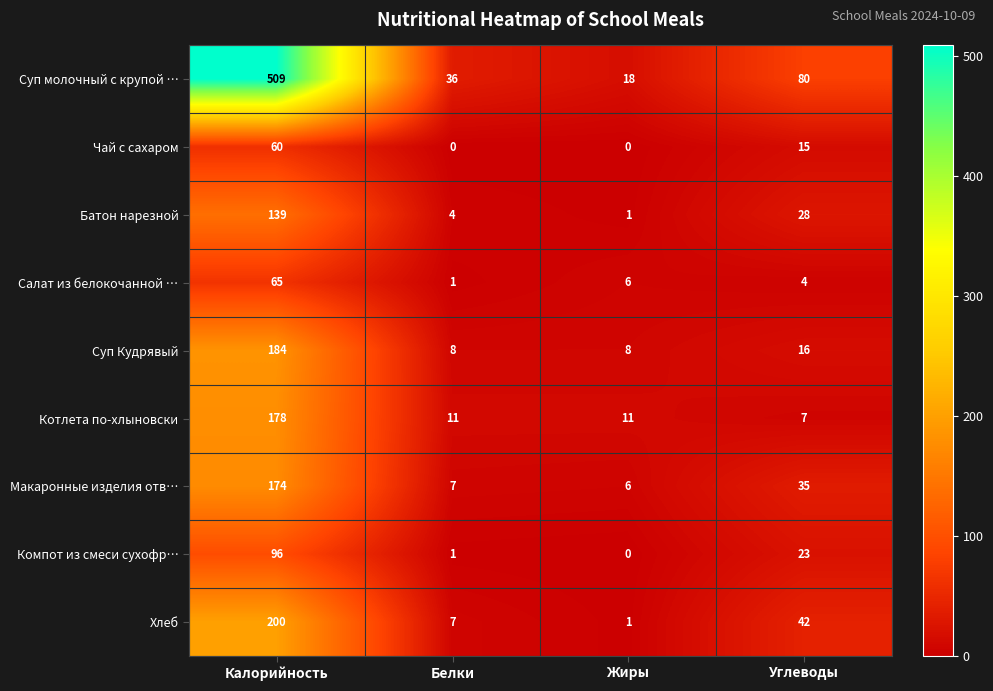

What is the sum of the Батон нарезной values at Жиры and Калорийность?

140